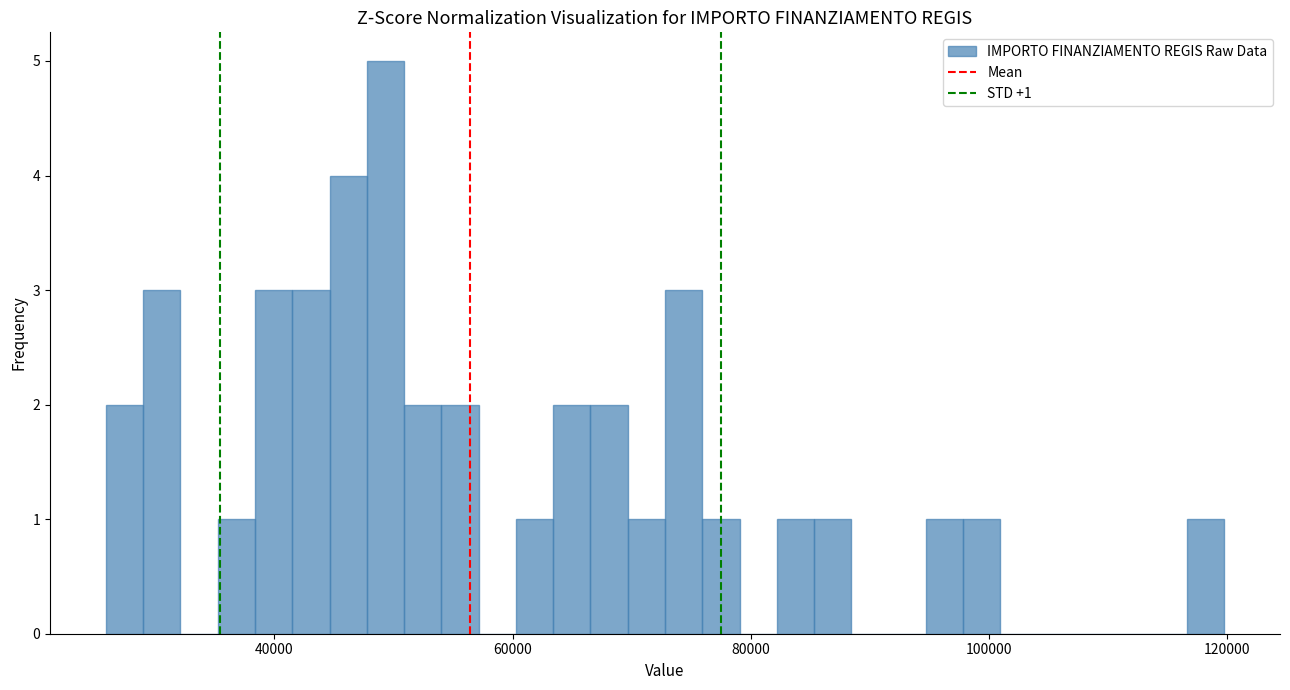

Read against the x-axis, roughly where is the centre of the tallest bar?

50000